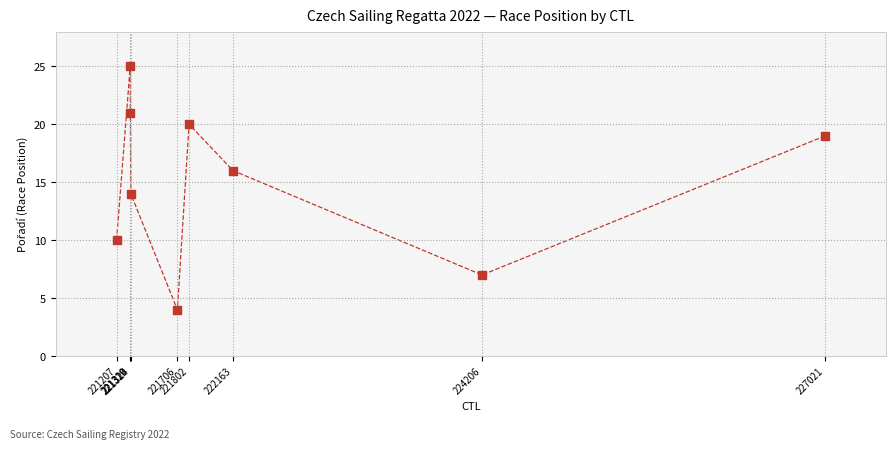

What is the range of X values (max minus min)?

5814